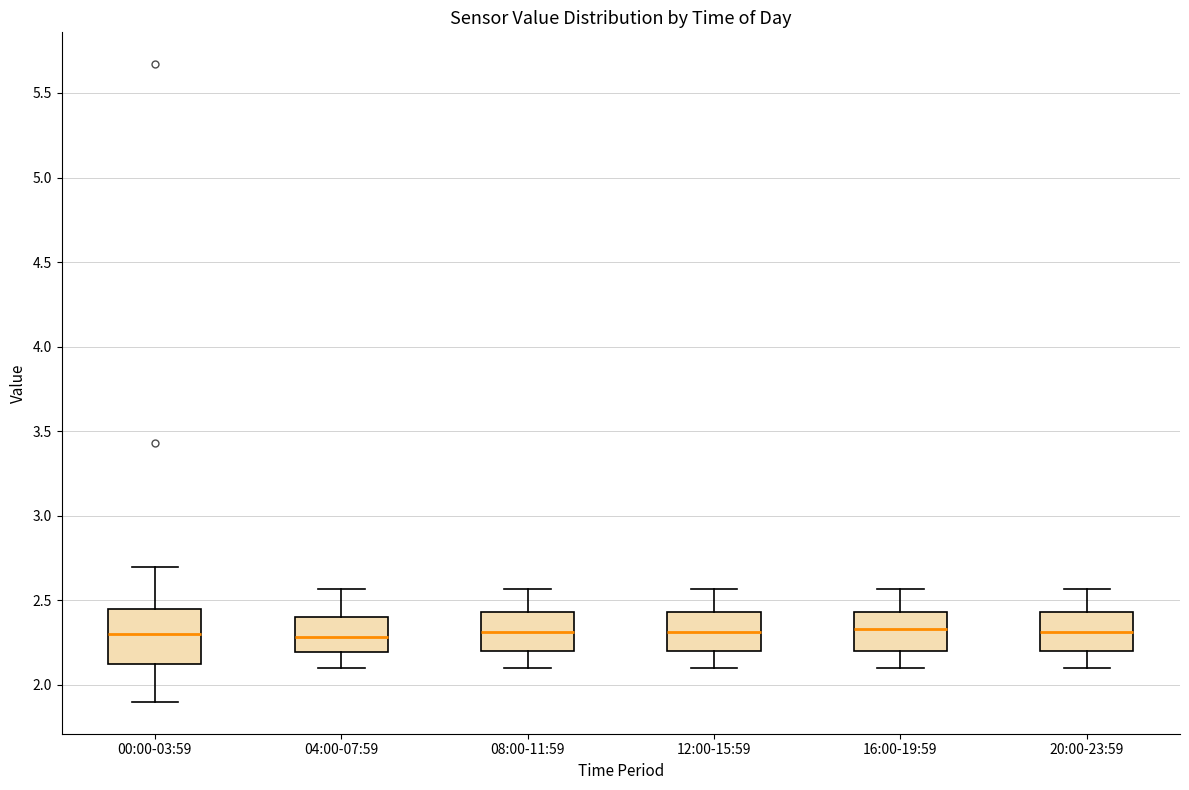

Which box is the tallest, from its lower edge to its upper edge?

00:00-03:59